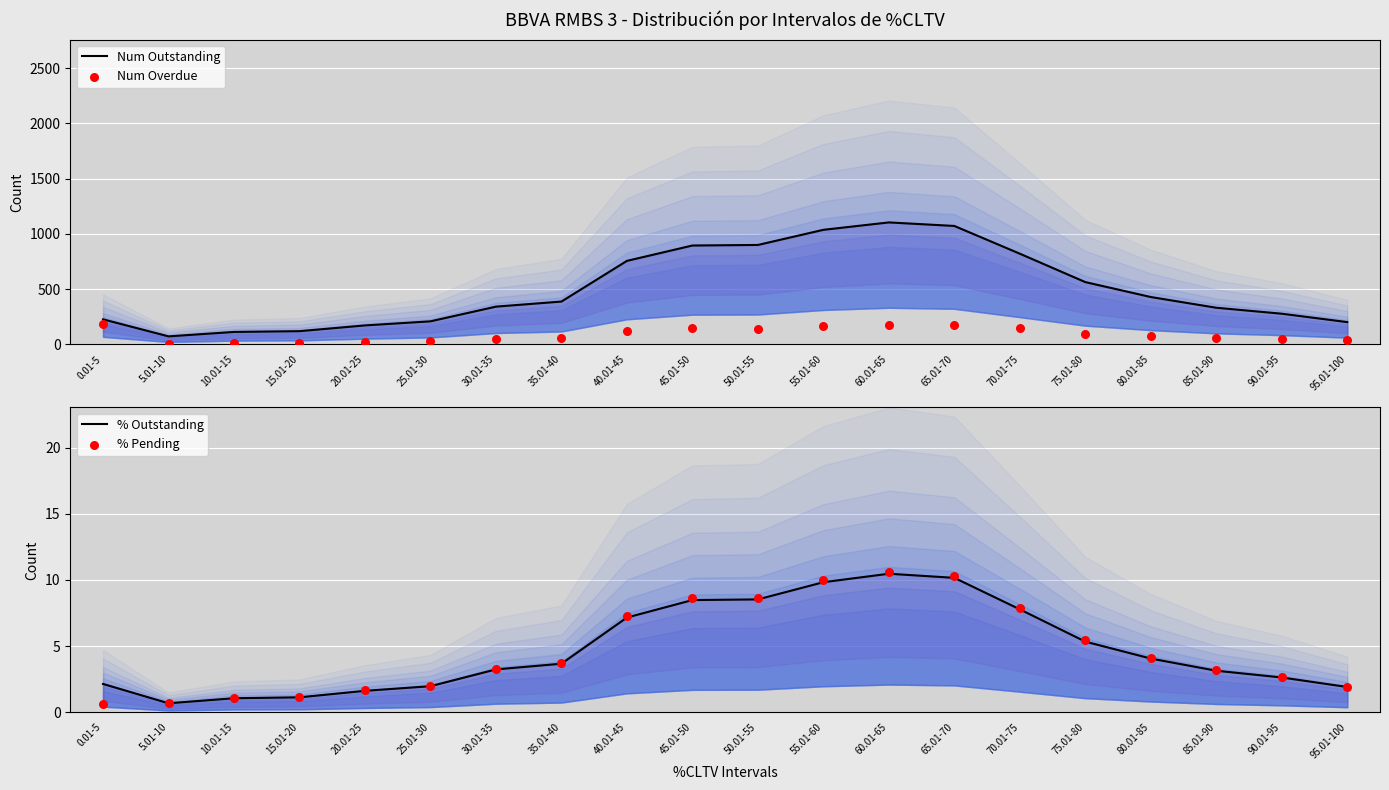

At how many categories does at least one series exceed 917?

3